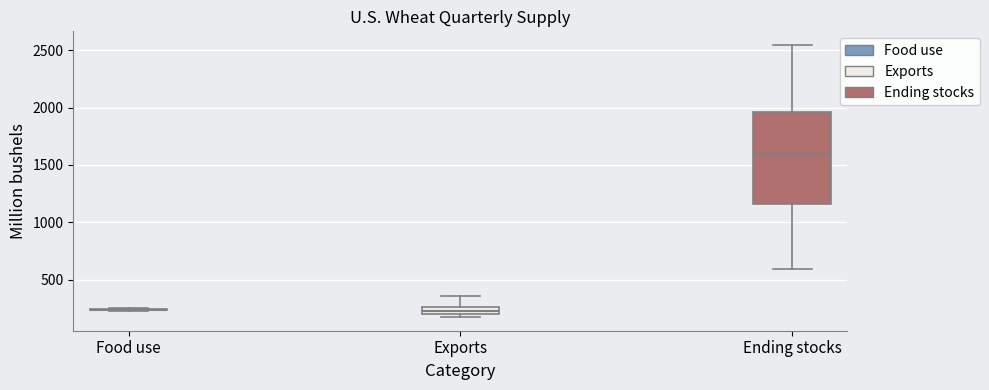

Comparing the boxes themselves (not the whiskers), which one is the tallest?

Ending stocks